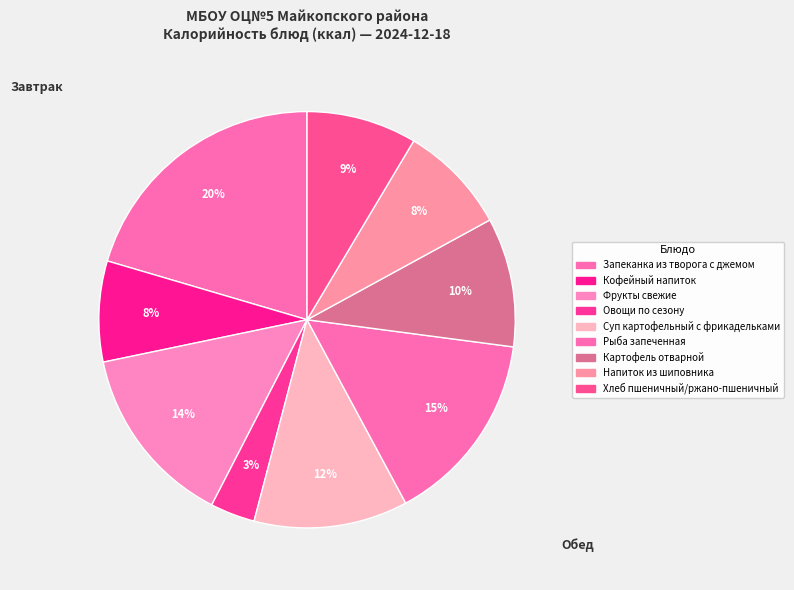

True or false: Картофель отварной accounts for 10% of the total.

True